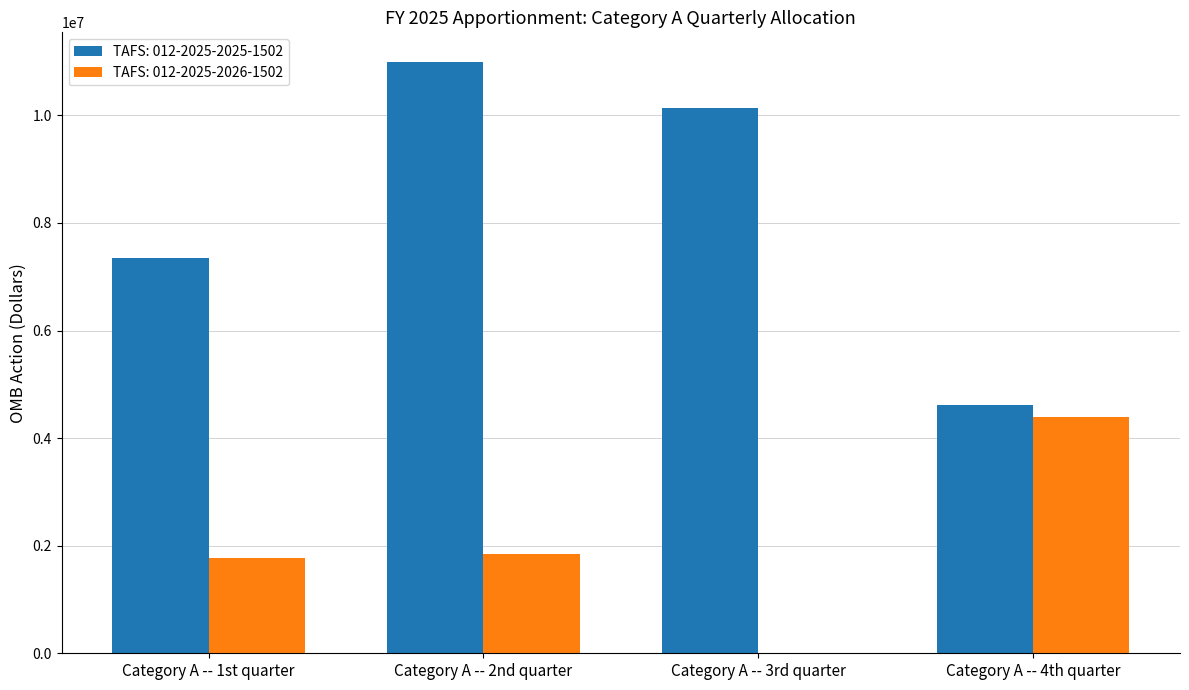

What is the greatest value displayed?

10994730